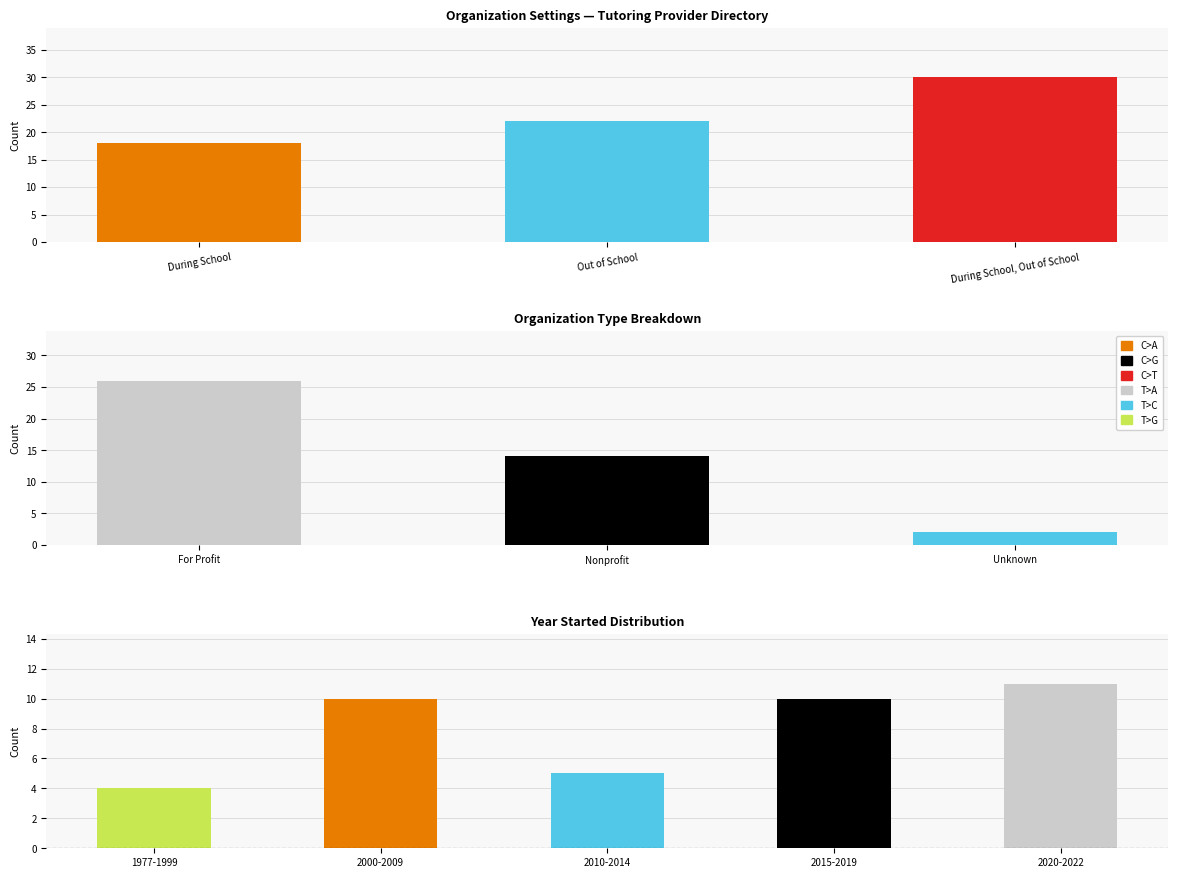

At which category does the chart reach its minimum across all series?

During School